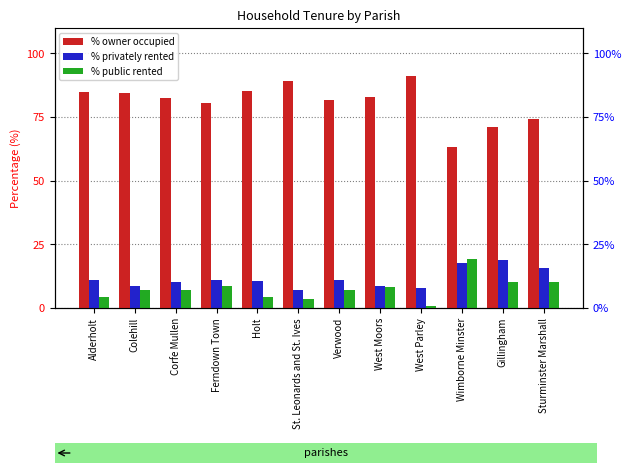

How many data points does each series have?

12